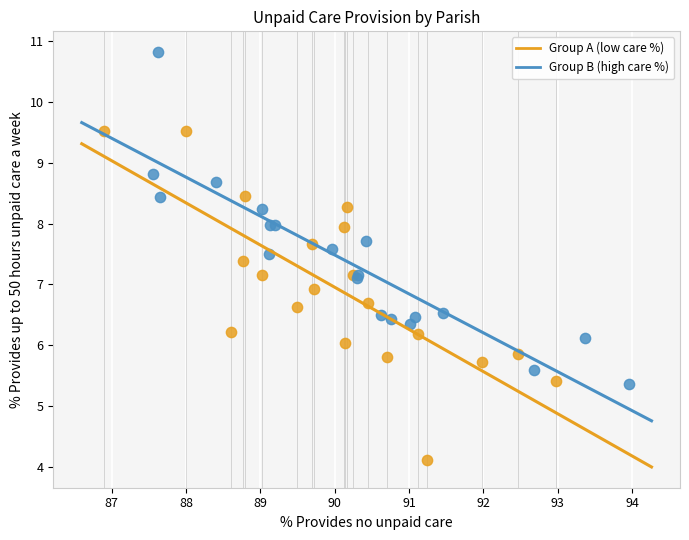

Which series reaches the minimum Y coordinate?

Group A (low care %)